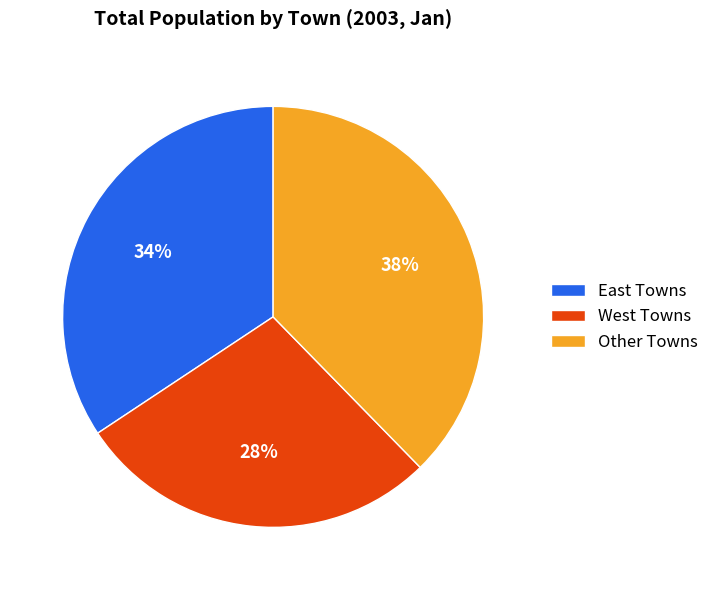

To the nearest percent, what percentage of the pie is East Towns?

34%